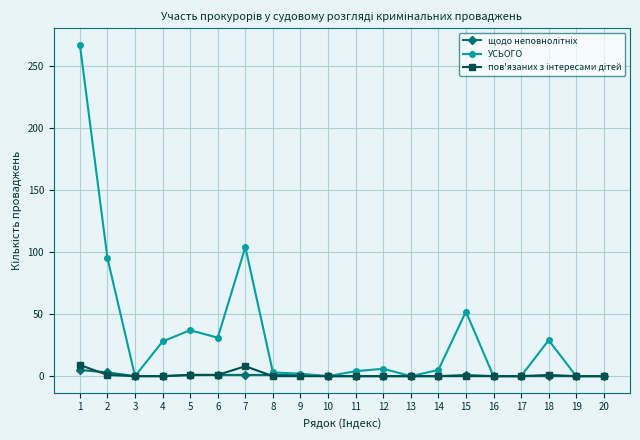

Which series has the largest total across all categories?

УСЬОГО